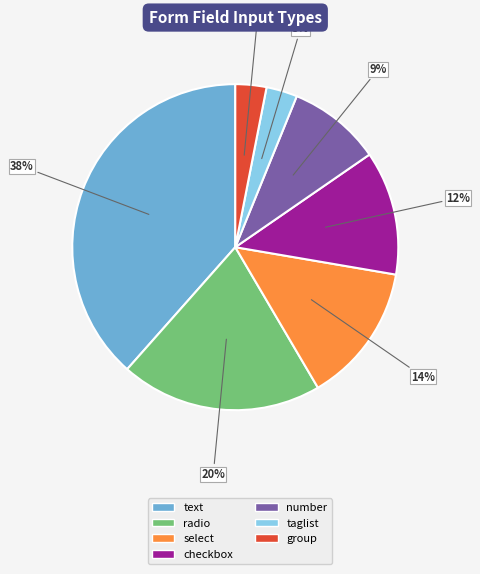

Which has a higher value, select or radio?

radio